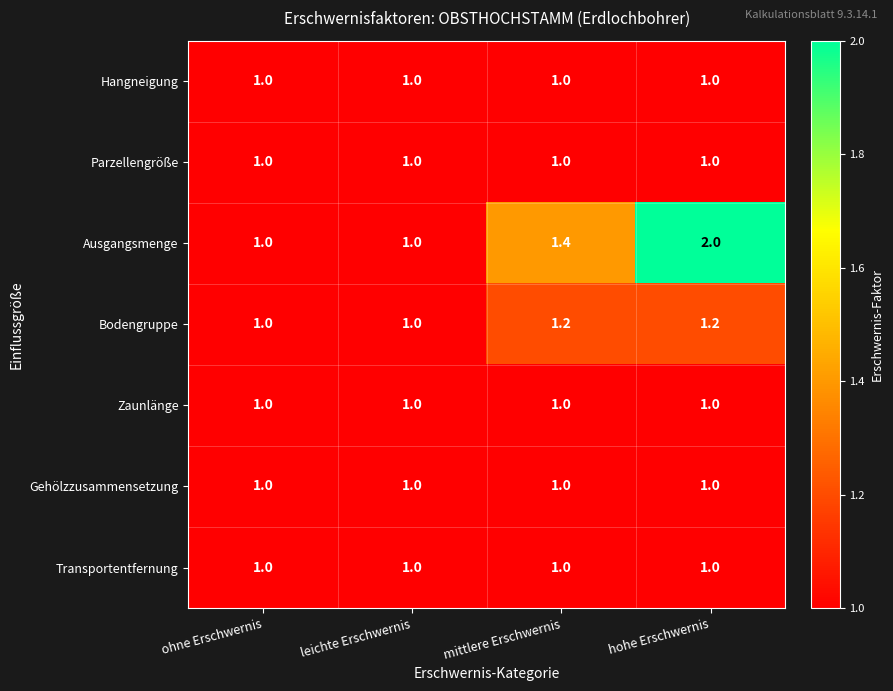

Which label corresponds to the largest value in the chart?

hohe Erschwernis